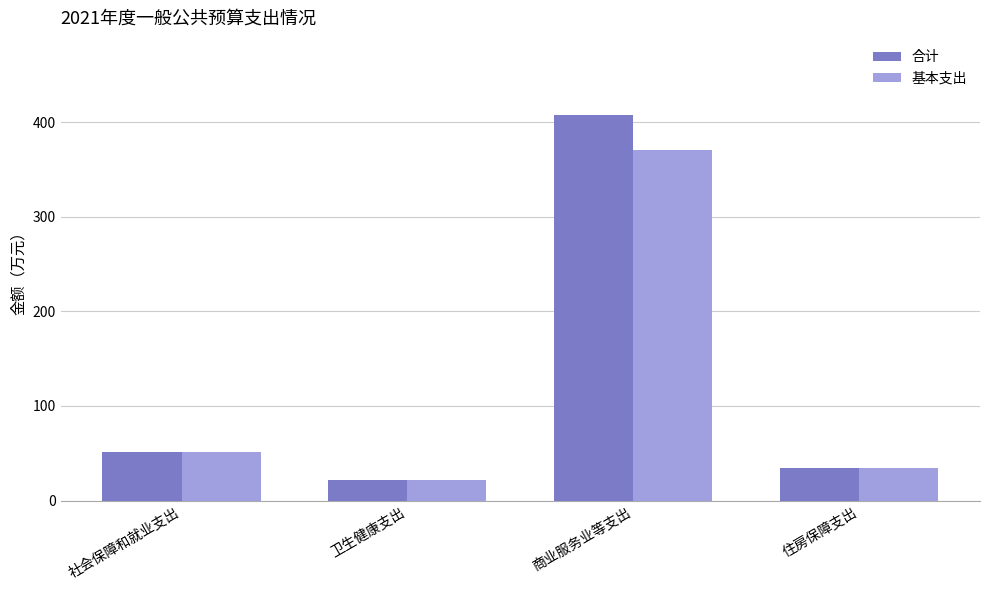

What is the label of the 4th bar from the right?

社会保障和就业支出